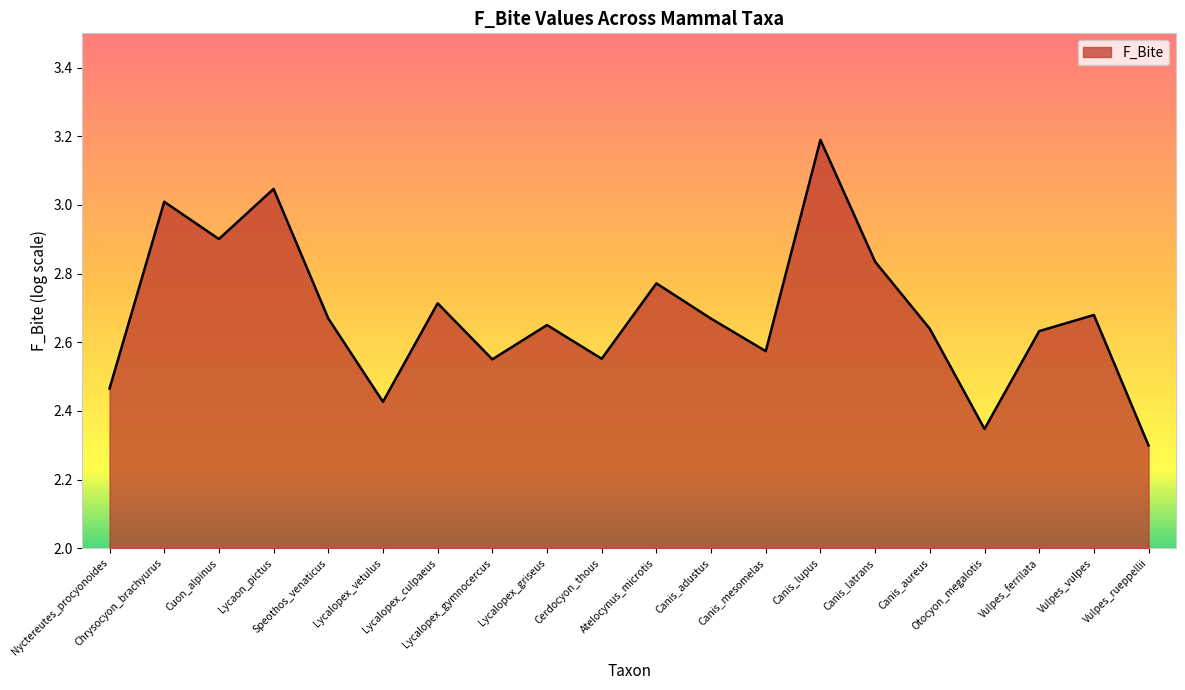

The value at Cuon_alpinus is 2.9. True or false?

True